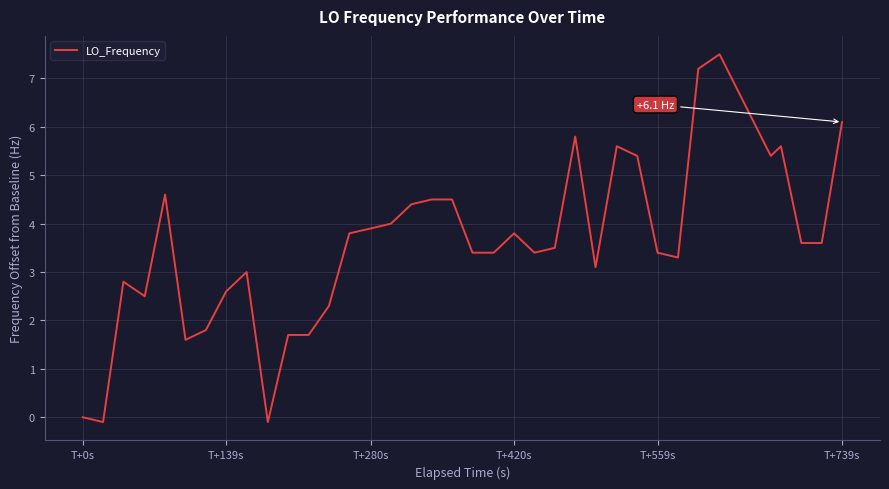

What is the difference between the maximum and minimum values?

7.6